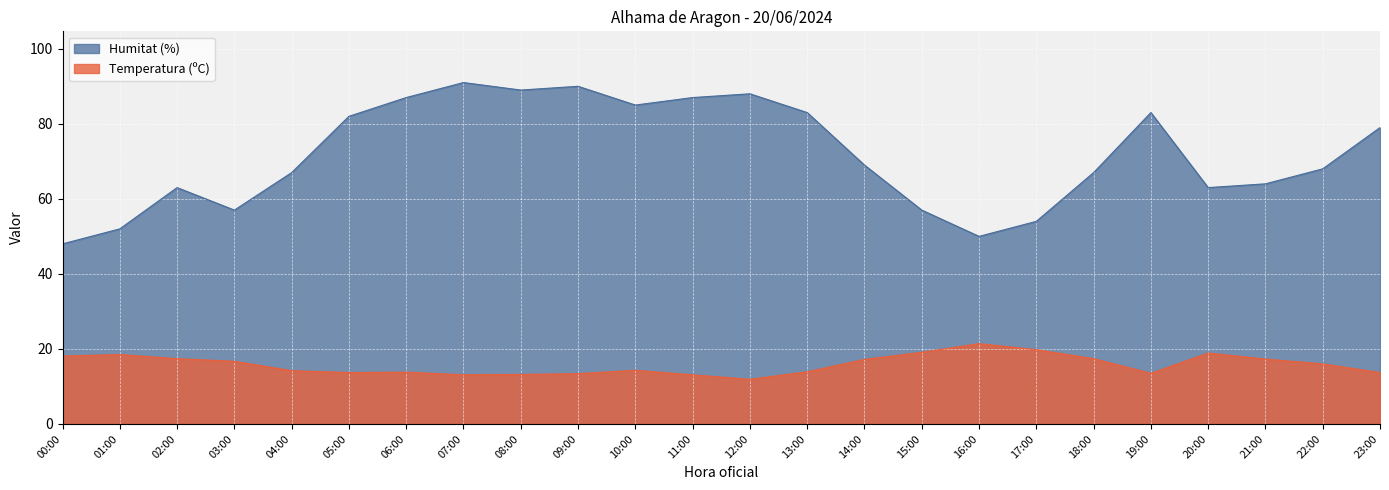

True or false: Temperatura (ºC) and Humitat (%) cross at least once.

False